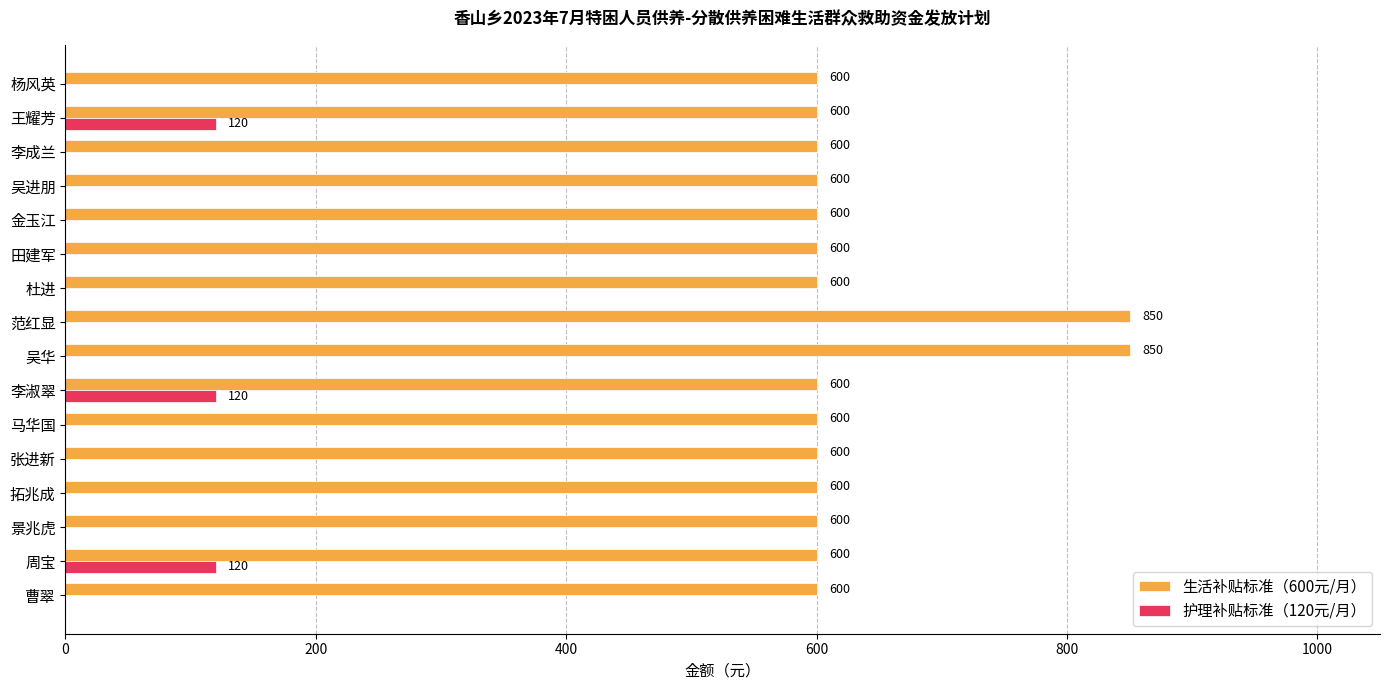

Between 范红显 and 杜进, which series saw the biggest shift?

生活补贴标准（600元/月）